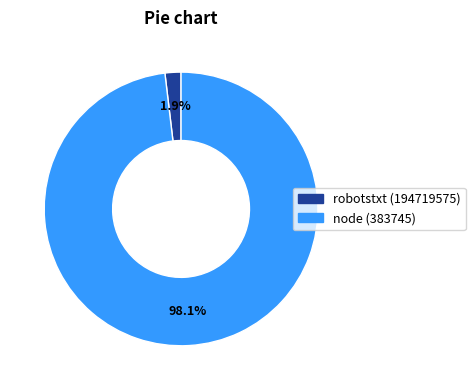

How many segments does this pie chart have?

2